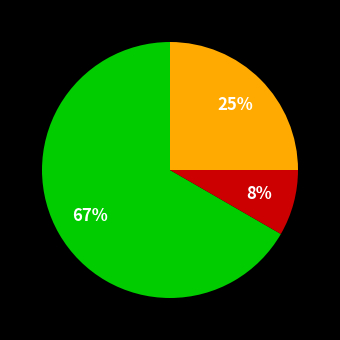

Is there a majority slice in this chart?

Yes